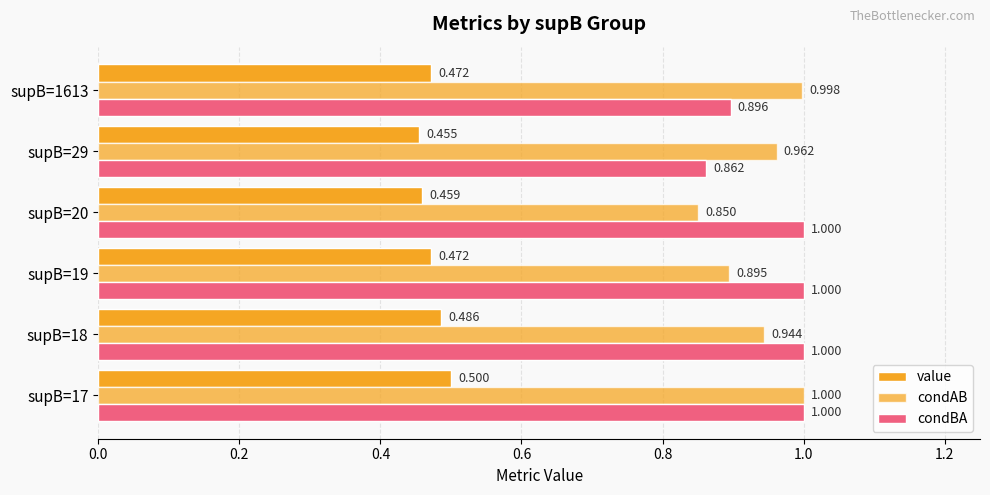

What position from the left is 0.8?

5